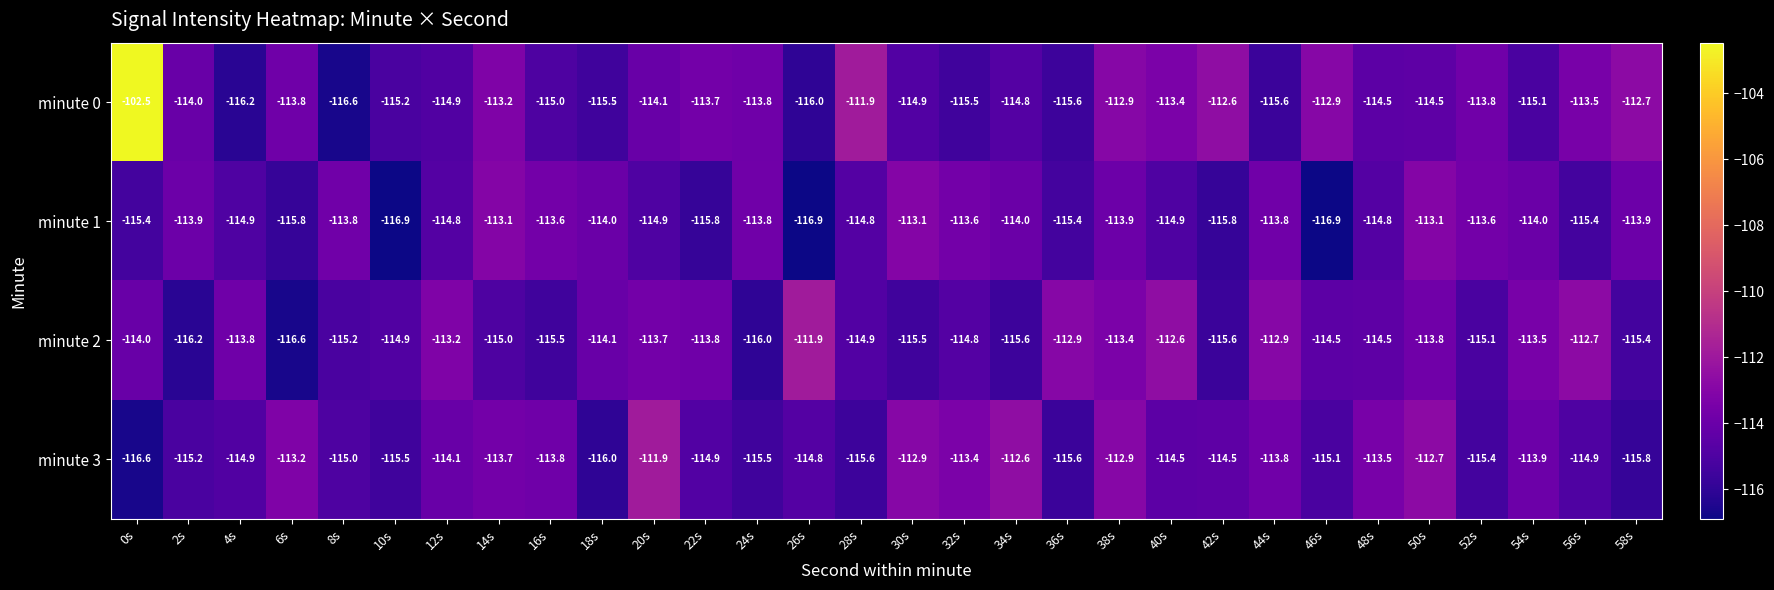

Where does the minute 0 series first go above -114?

0s